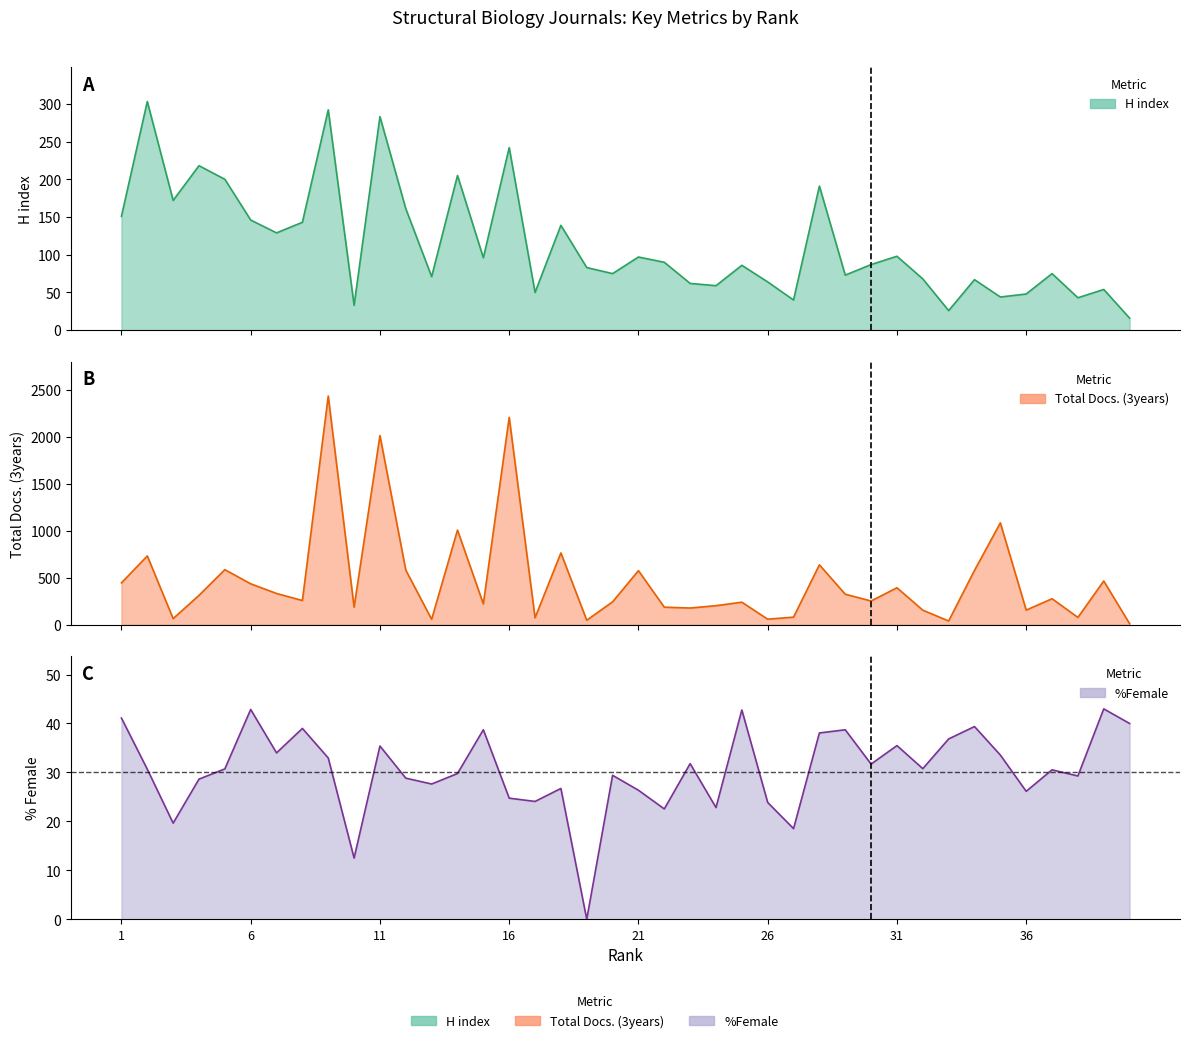

At 20, list the series in order from smallest to largest.

%Female, H index, Total Docs. (3years)